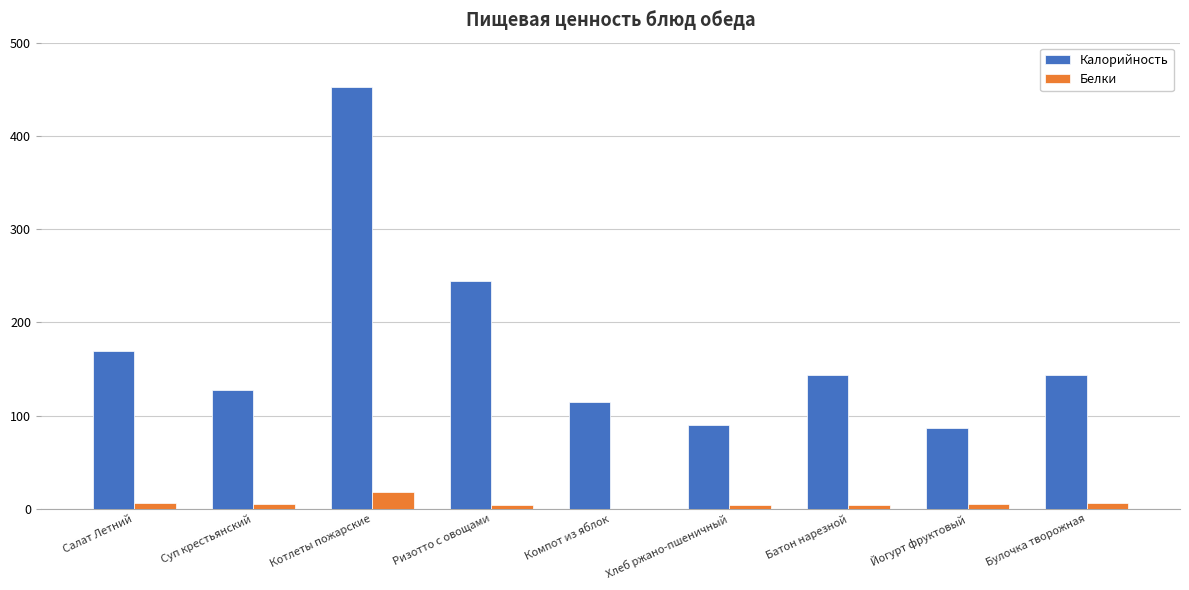

Which series changed the most between Суп крестьянский and Йогурт фруктовый?

Калорийность